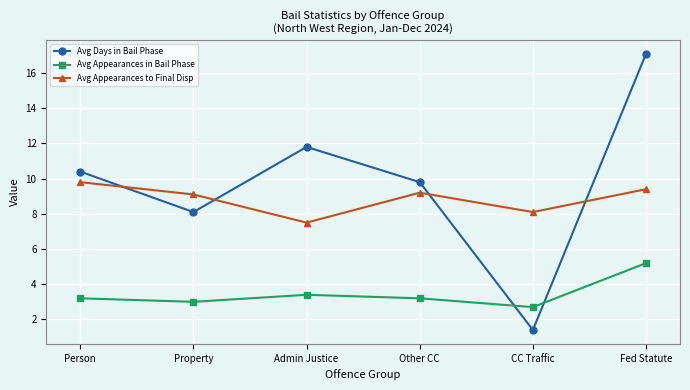

What is the label of the 5th point from the right?

Property